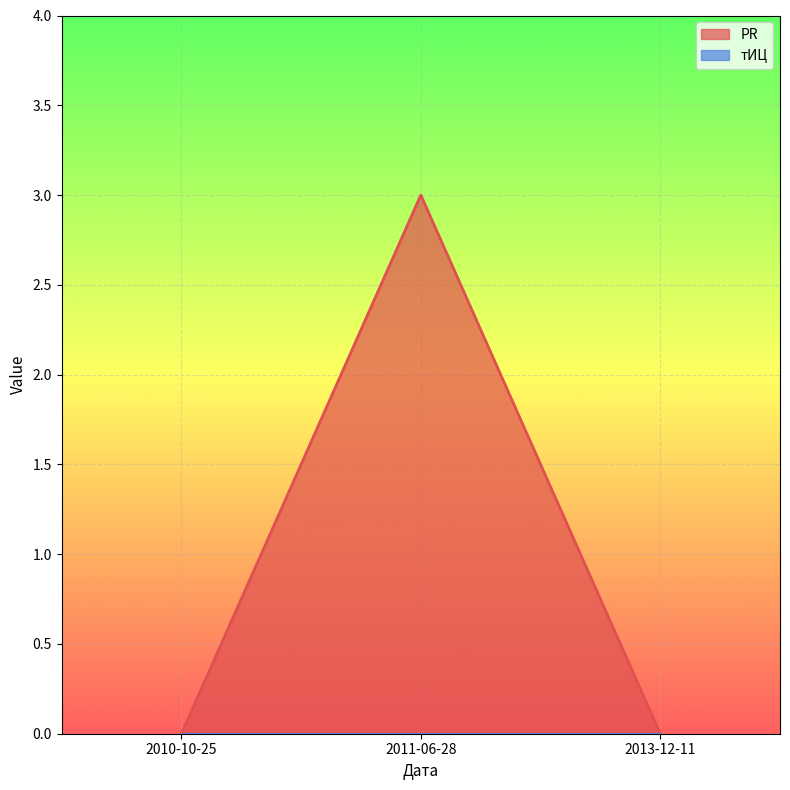

At which category does the chart reach its peak across all series?

2011-06-28